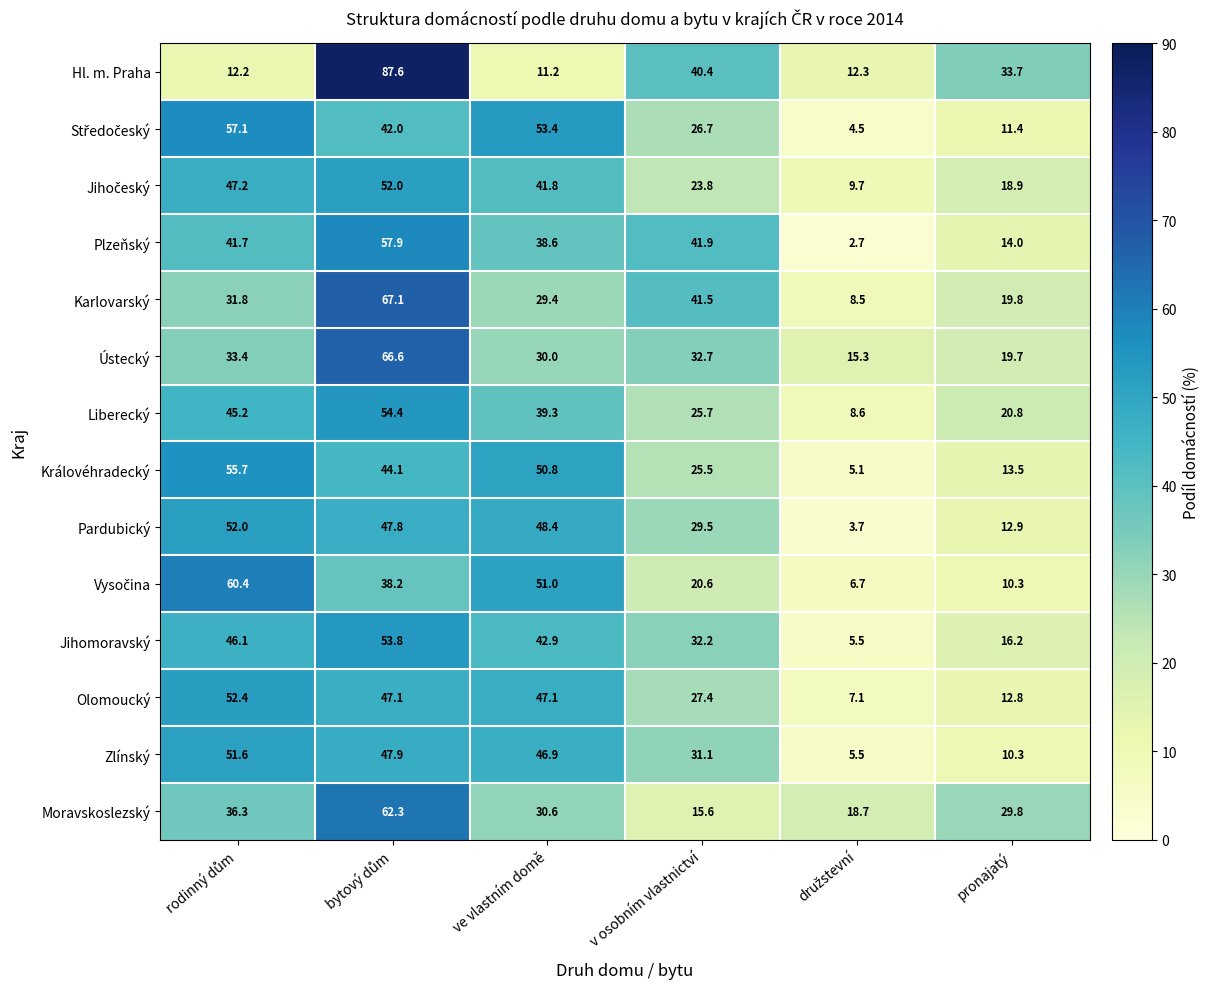

What is the sum of all Plzeňský values?

196.8